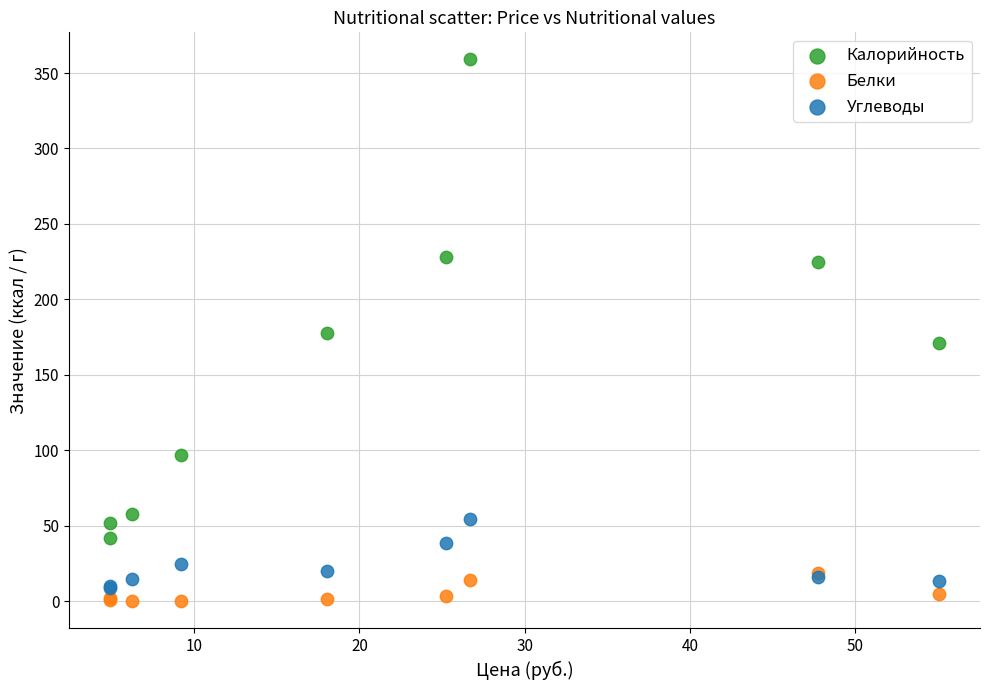

What are all the series names shown in the legend?

Калорийность, Белки, Углеводы